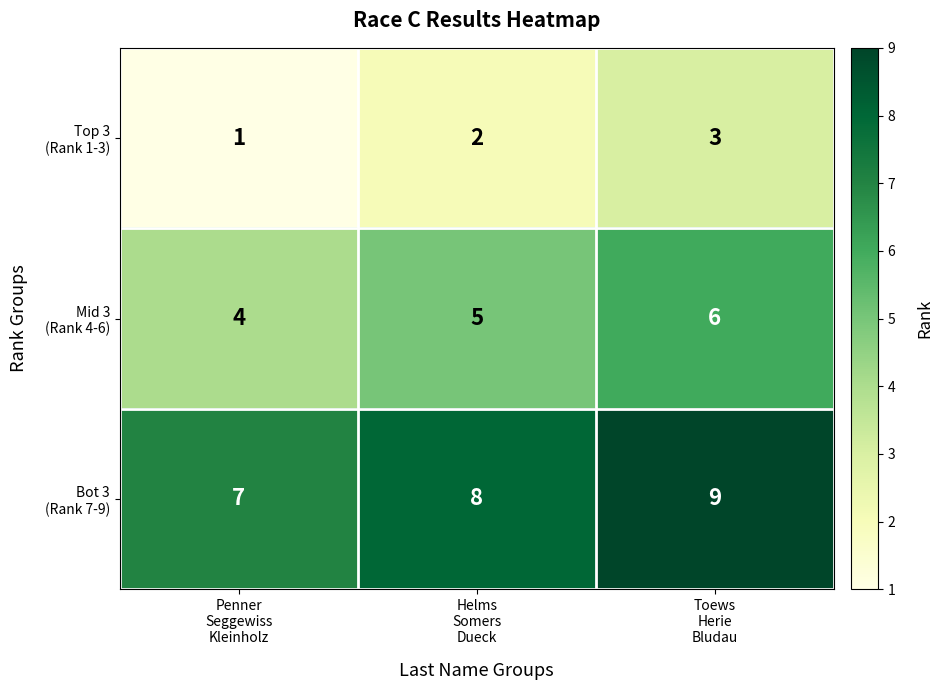

At how many categories does at least one series exceed 1?

3